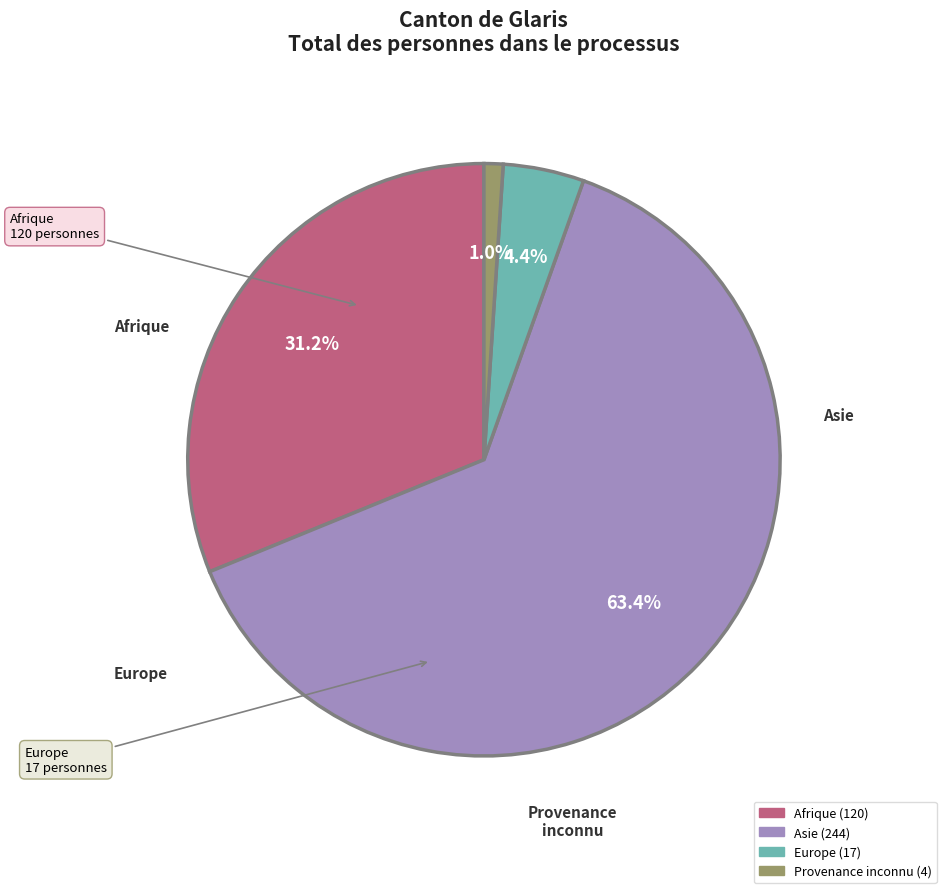

How many slices are in this pie chart?

4